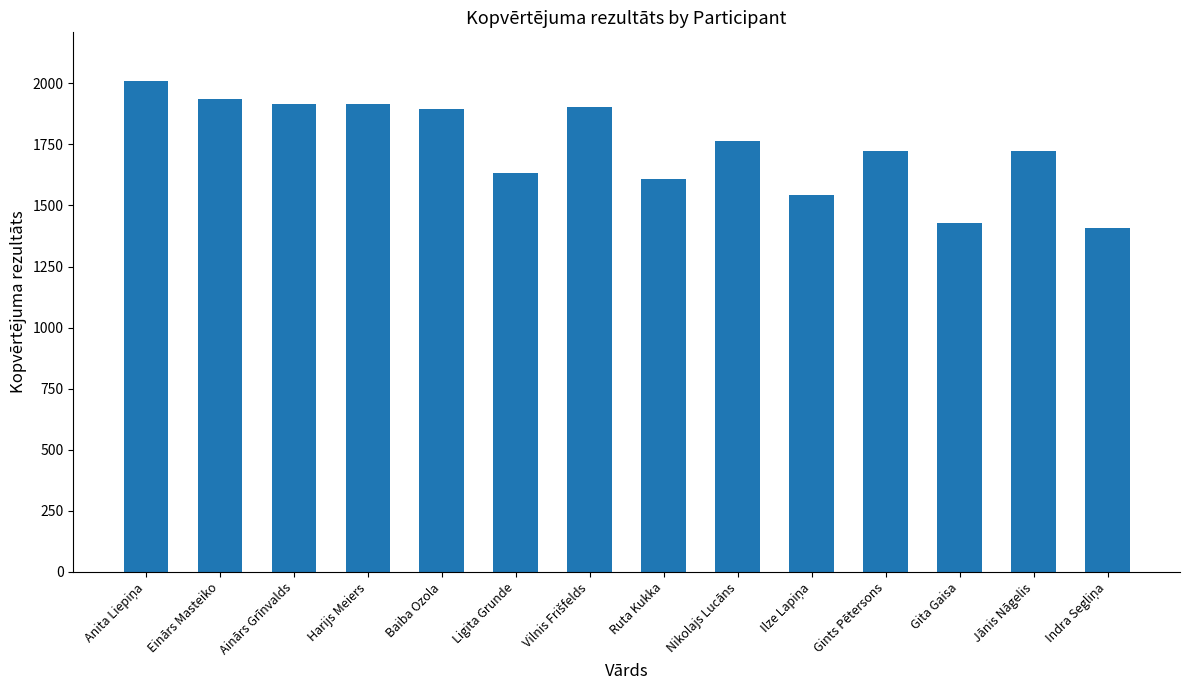

What is the label of the 10th bar from the right?

Baiba Ozola